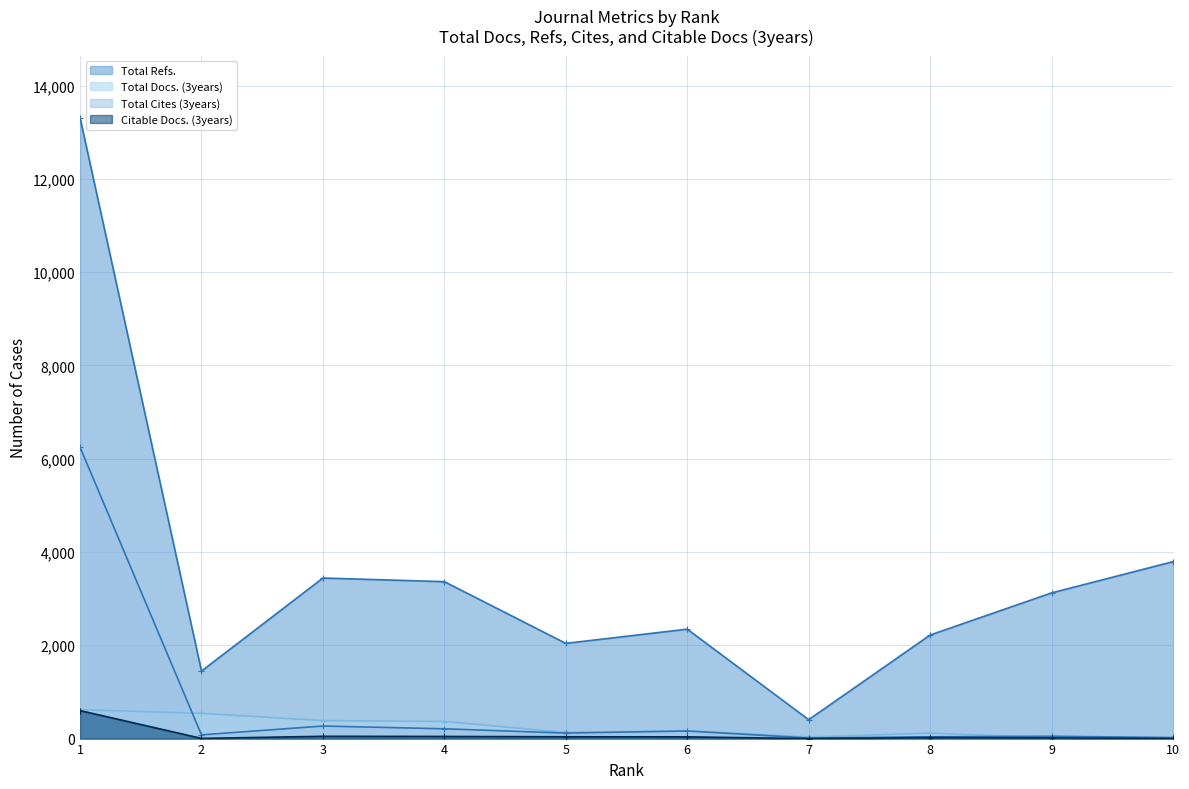

True or false: Citable Docs. (3years) has more than 1 points higher than both neighbors.

True